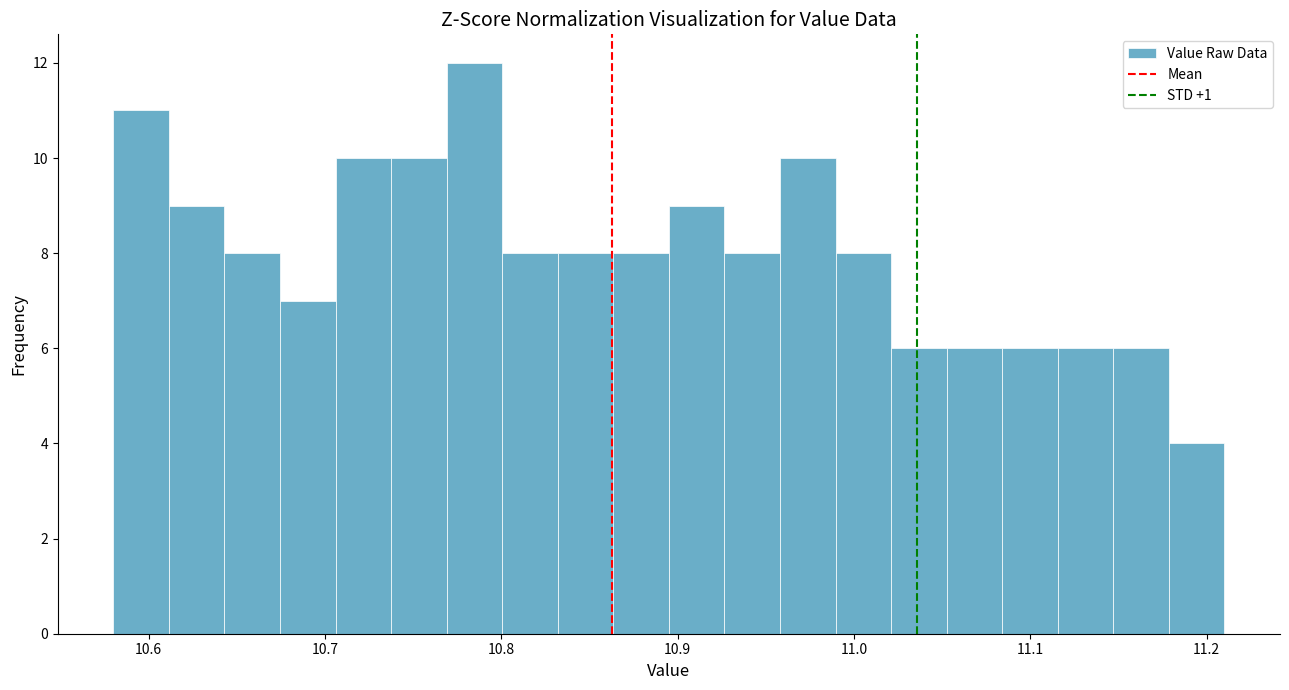

Read against the x-axis, roughly where is the centre of the tallest bar?

10.78